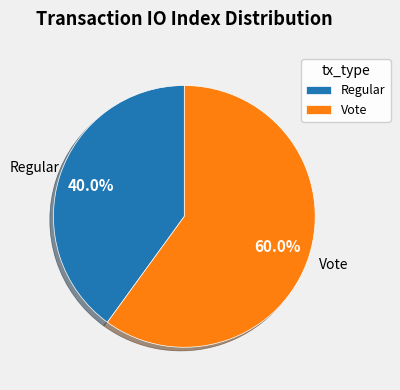

Which slice is the smallest?

Regular